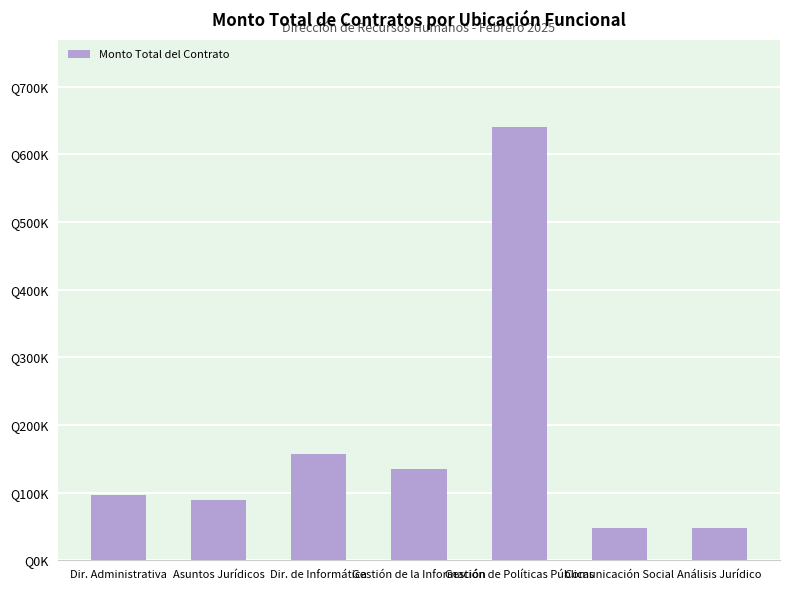

Reading left to right, list all the values displayed in this chart.

95967.7	89032.3	157290.3	134855.4	641032.3	47483.9	47483.9